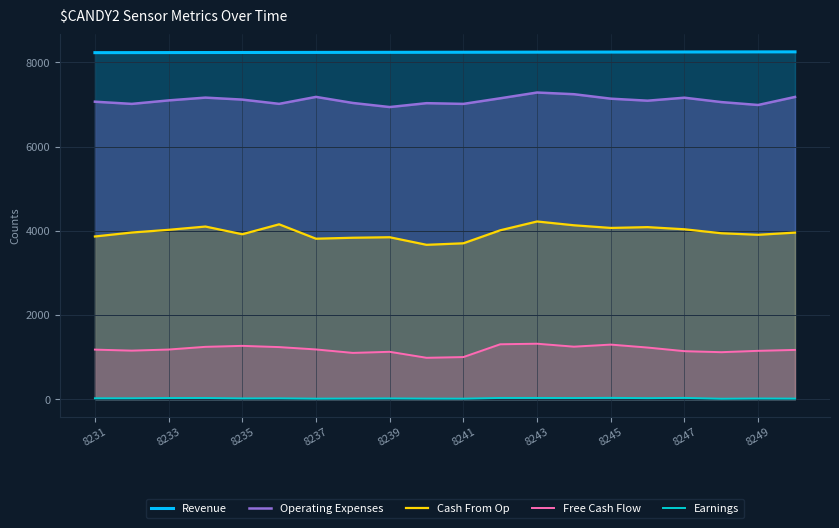

True or false: Free Cash Flow and Revenue intersect in this chart.

False